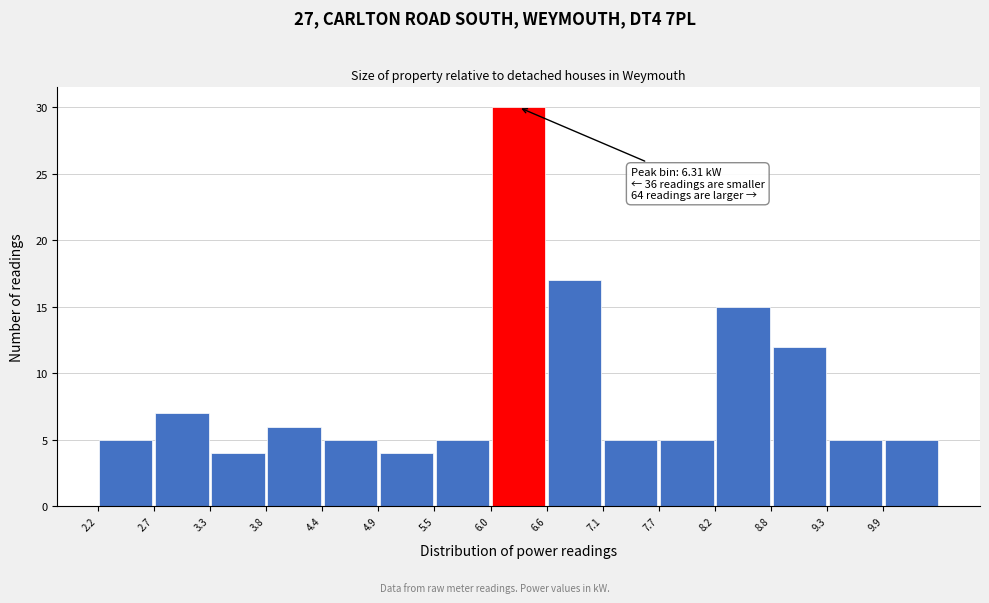

Which range on the x-axis has the tallest bar?

6.0 to 6.6